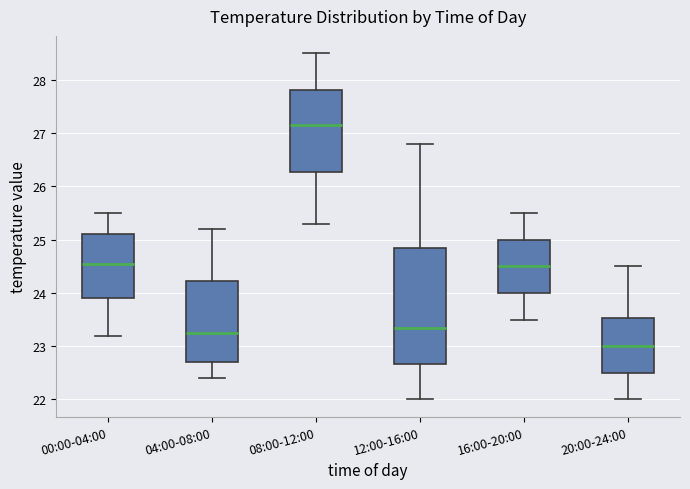

Reading left to right, transcribe this box plot: for each box, give where its median line is, the range the box spans, and where its two whiskers end, as read against the y-axis. The values are not printed on the chart, so give them approximately, as read against the axis.

00:00-04:00: median 24.6, box 23.9 to 25.1, whiskers 23.2 to 25.5
04:00-08:00: median 23.3, box 22.7 to 24.2, whiskers 22.4 to 25.2
08:00-12:00: median 27.2, box 26.3 to 27.8, whiskers 25.3 to 28.5
12:00-16:00: median 23.4, box 22.7 to 24.9, whiskers 22.0 to 26.8
16:00-20:00: median 24.5, box 24.0 to 25.0, whiskers 23.5 to 25.5
20:00-24:00: median 23.0, box 22.5 to 23.5, whiskers 22.0 to 24.5